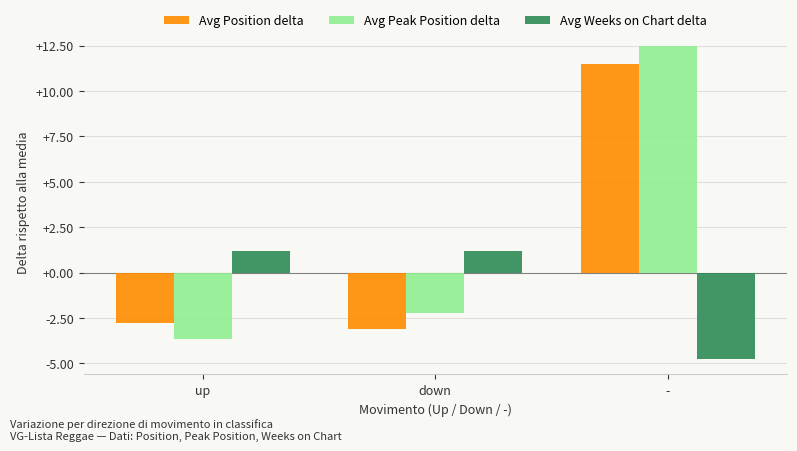

Where is Avg Peak Position delta nearest to the value 4?

down